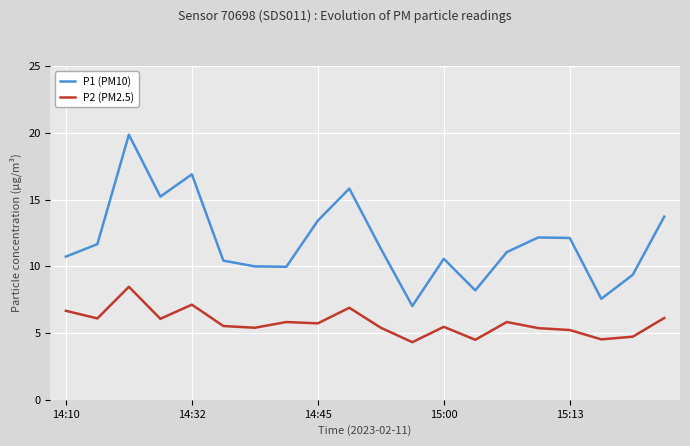

What is the minimum value for P2 (PM2.5)?

4.3